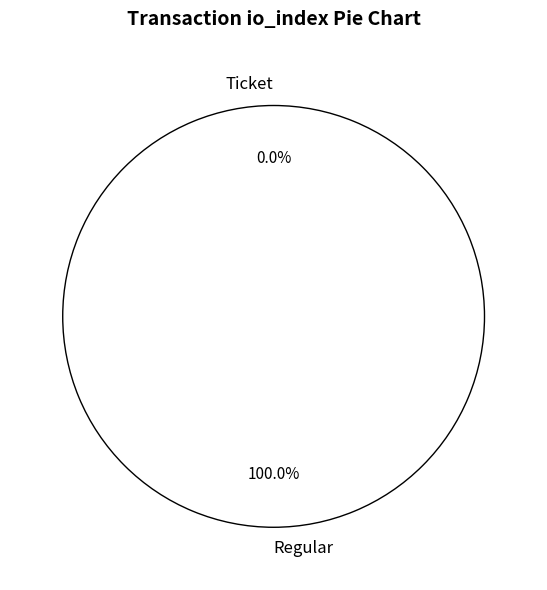

Is there any slice that represents more than half of the pie?

Yes